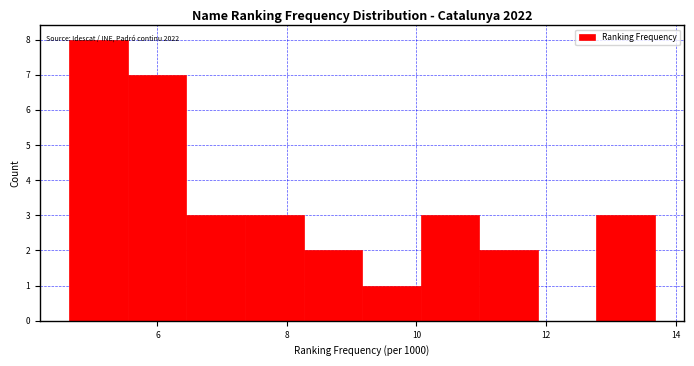

Over which range of the x-axis is the bar tallest?

4.6 to 5.6